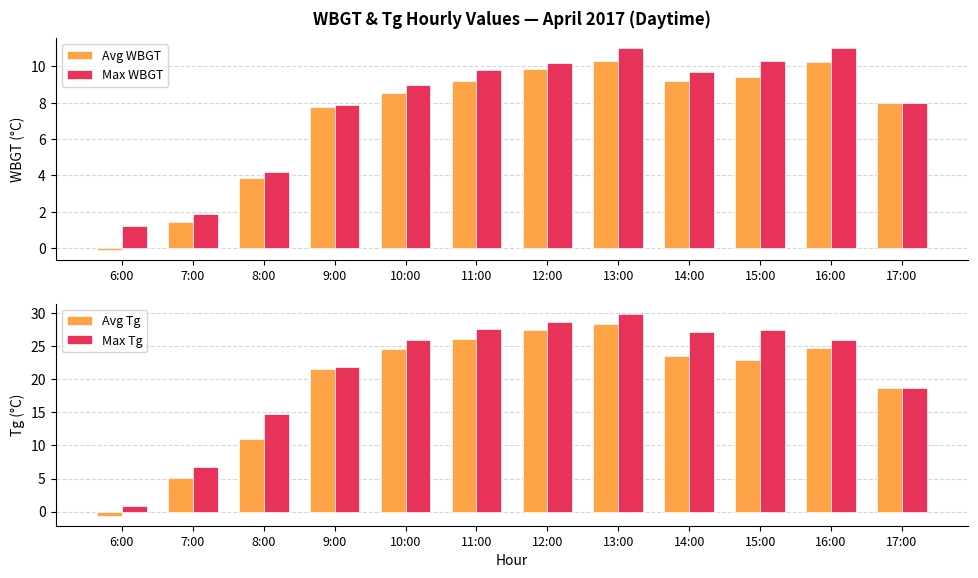

Reading left to right, list all the values displayed in this chart.

Avg WBGT: 6:00=-0.1	7:00=1.4	8:00=3.9	9:00=7.8	10:00=8.6	11:00=9.2	12:00=9.8	13:00=10.3	14:00=9.2	15:00=9.4	16:00=10.2	17:00=8.0
Max WBGT: 6:00=1.2	7:00=1.9	8:00=4.2	9:00=7.9	10:00=9.0	11:00=9.8	12:00=10.2	13:00=11.0	14:00=9.7	15:00=10.3	16:00=11.0	17:00=8.0
Avg Tg: 6:00=-0.6	7:00=5.0	8:00=11.1	9:00=21.6	10:00=24.6	11:00=26.1	12:00=27.5	13:00=28.4	14:00=23.5	15:00=22.9	16:00=24.8	17:00=18.7
Max Tg: 6:00=0.8	7:00=6.8	8:00=14.8	9:00=21.9	10:00=25.9	11:00=27.6	12:00=28.6	13:00=29.9	14:00=27.2	15:00=27.4	16:00=26.0	17:00=18.7